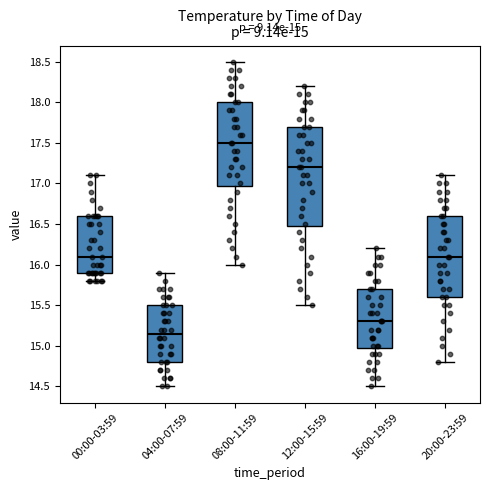

Which box has the highest median line?

08:00-11:59